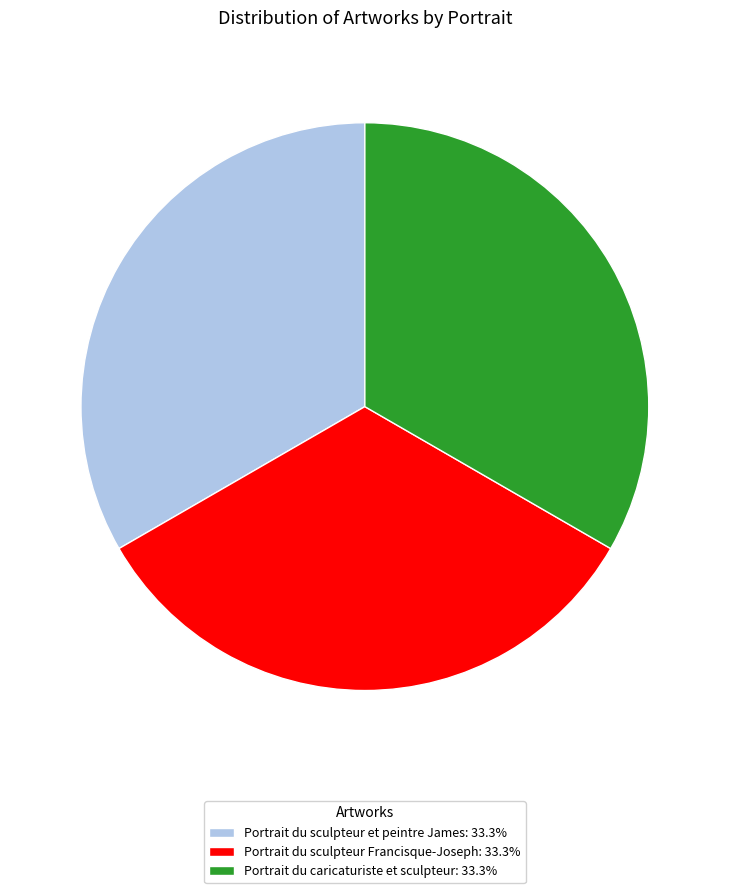

Does Portrait du sculpteur Francisque-Joseph account for over 50% of the chart?

No